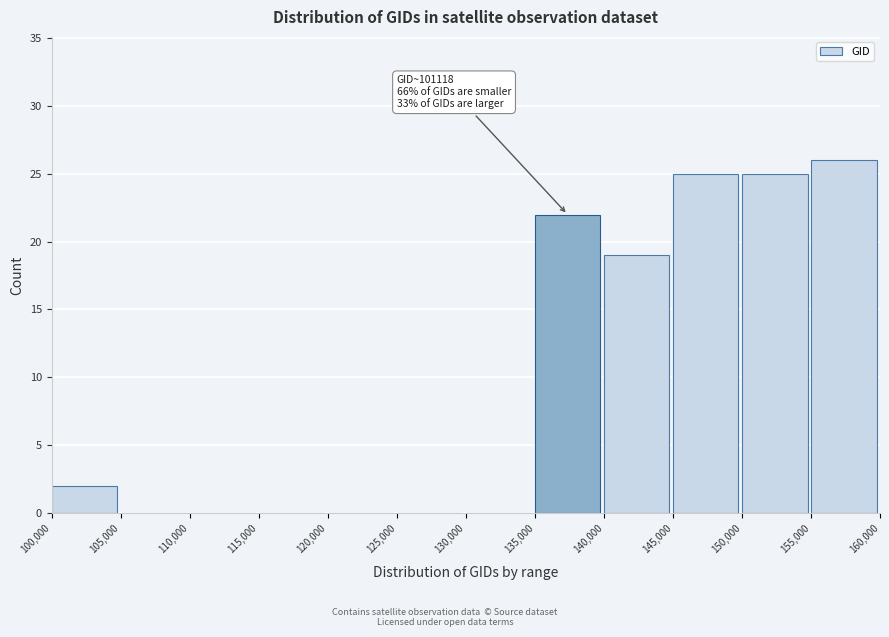

Which range on the x-axis has the tallest bar?

155,000 to 160,000